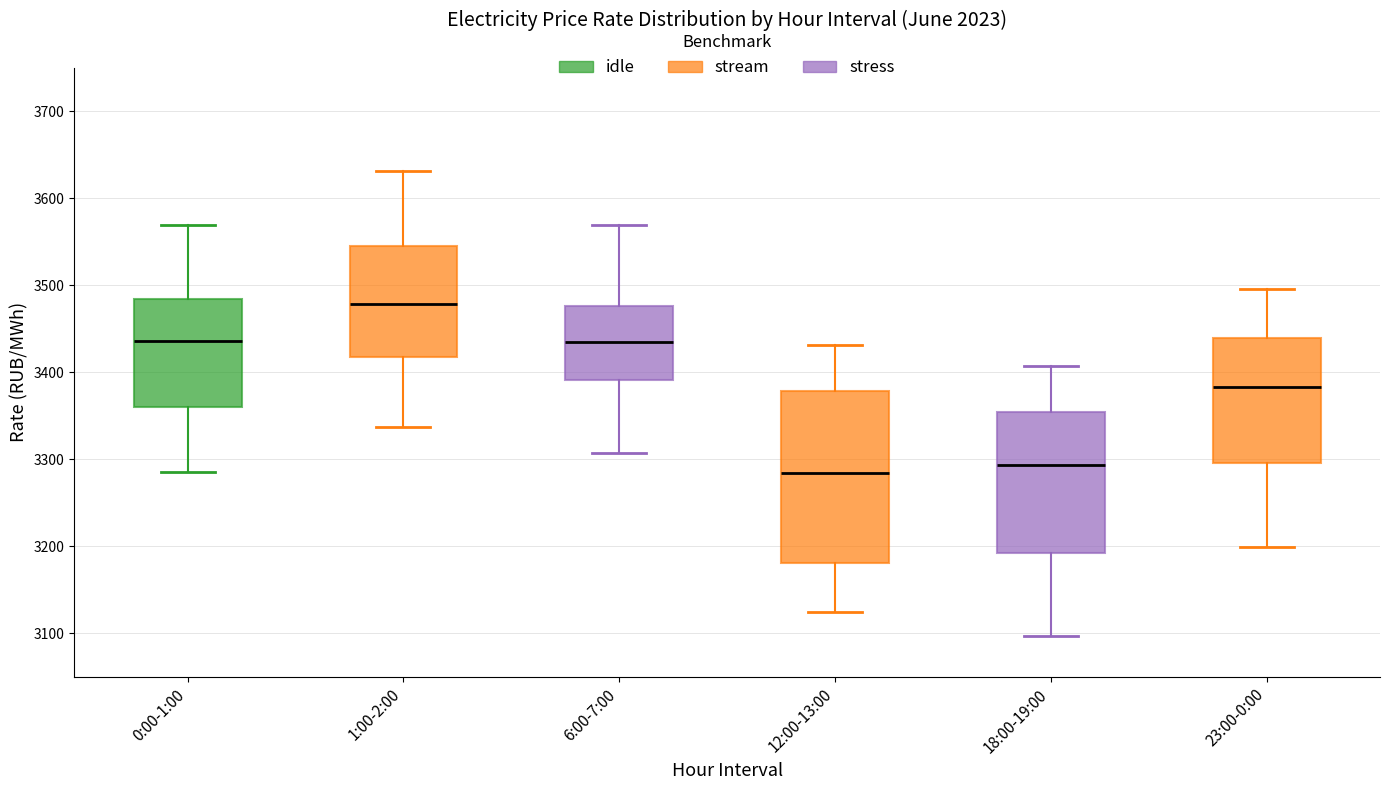

Where does the upper whisker of the box for 6:00-7:00 end on the y-axis? The values are not printed on the chart, so give them approximately, as read against the axis.

3570